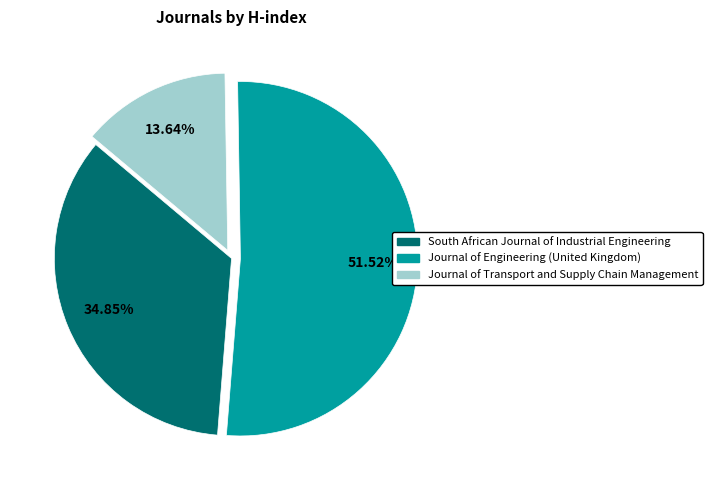

To the nearest percent, what portion does South African Journal of Industrial Engineering represent?

35%